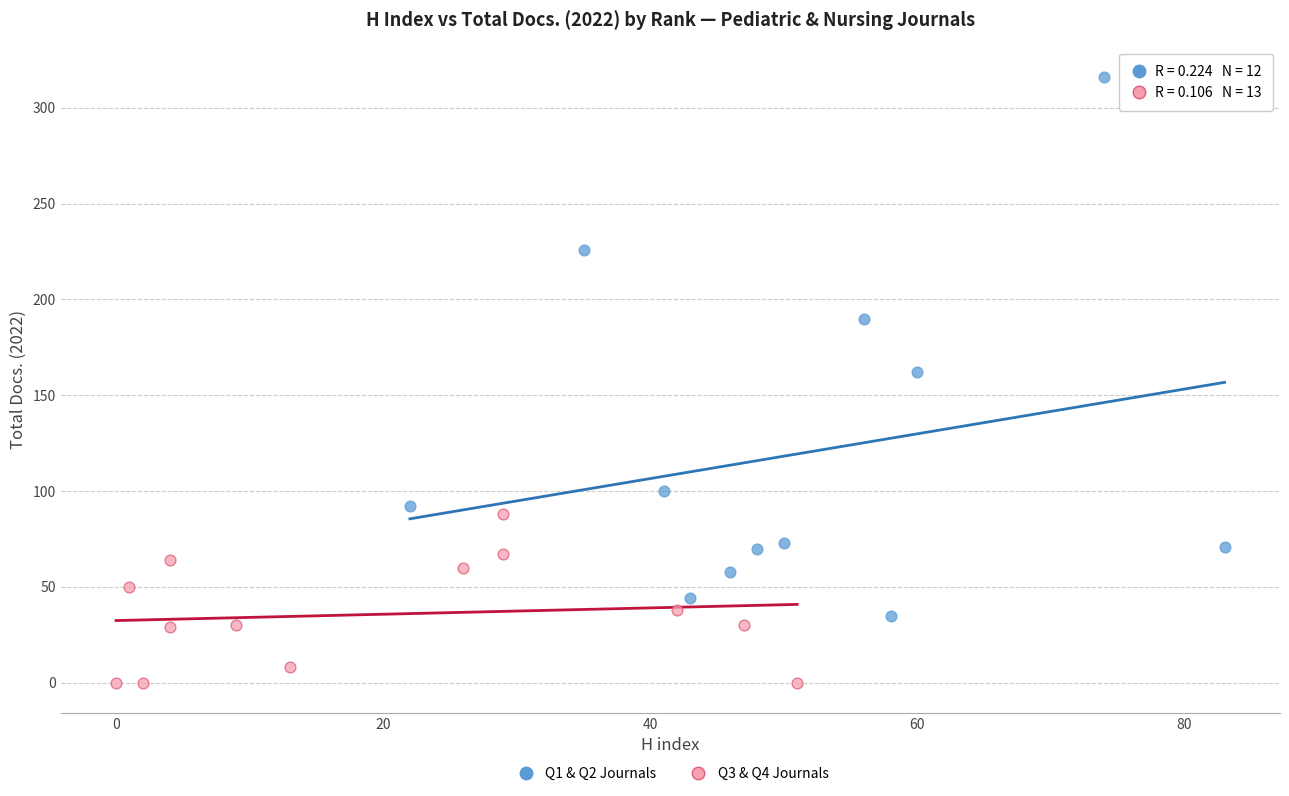

Which series has the widest spread of Y values?

Q1 & Q2 Journals